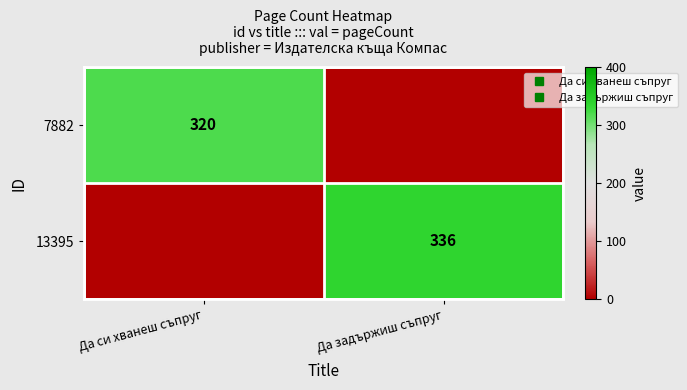

Rank the series at Да си хванеш съпруг from lowest to highest value.

13395, 7882